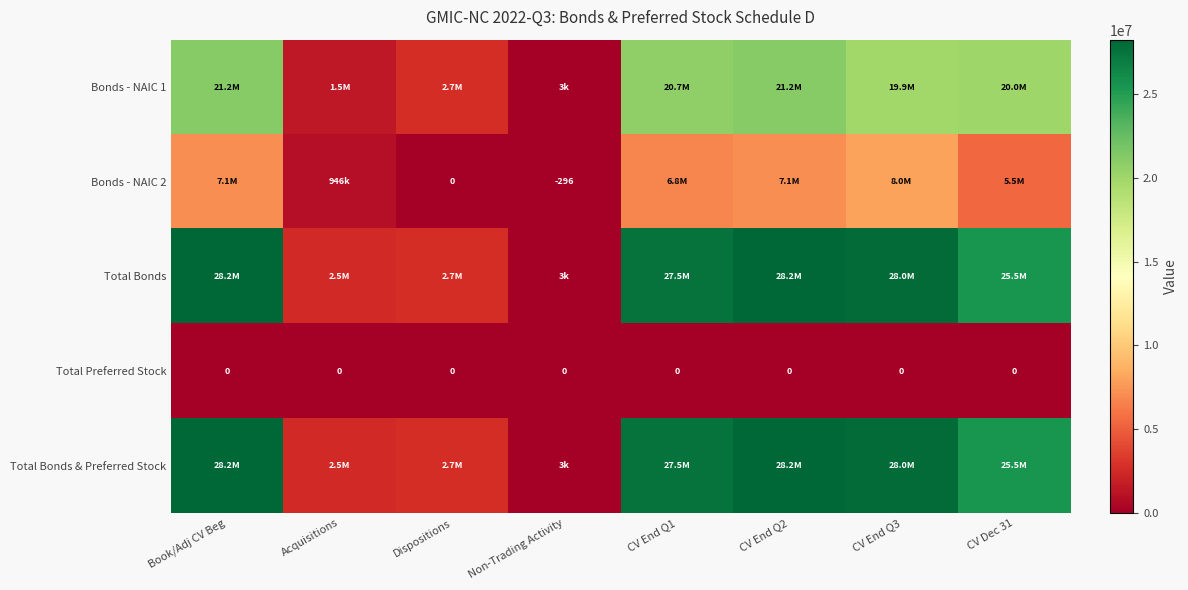

How many values in the Bonds - NAIC 2 series are below 6779148?

4